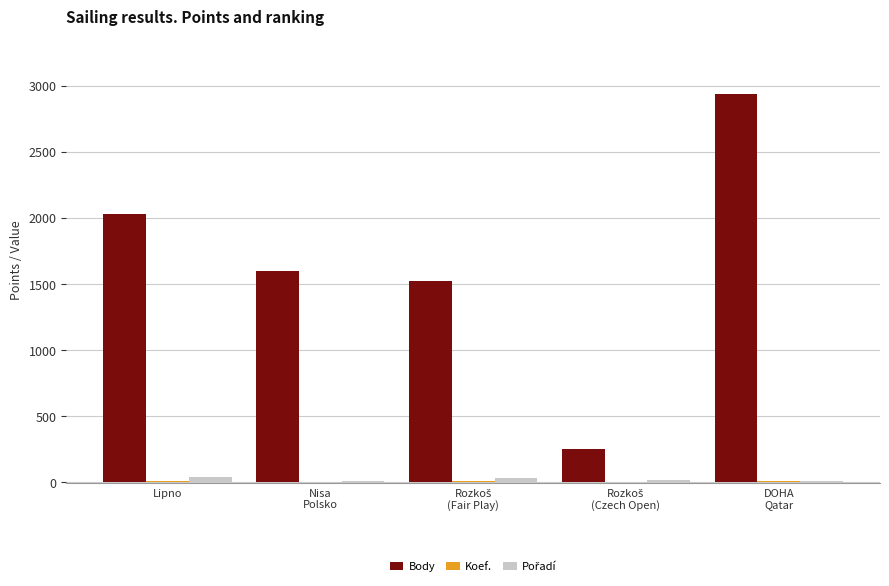

What is the sum of all Body values?

8334